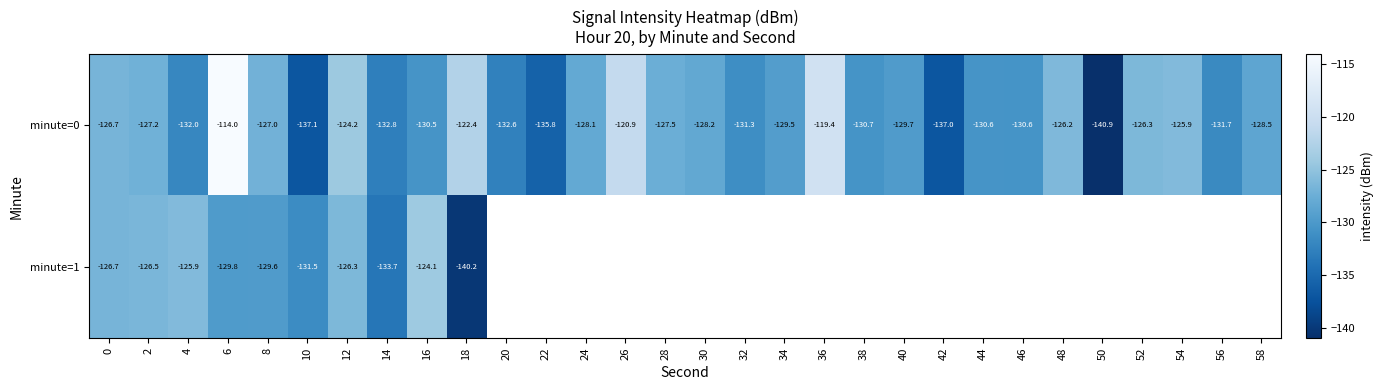

What is the difference between the maximum and minimum values in the minute=1 series?

16.1